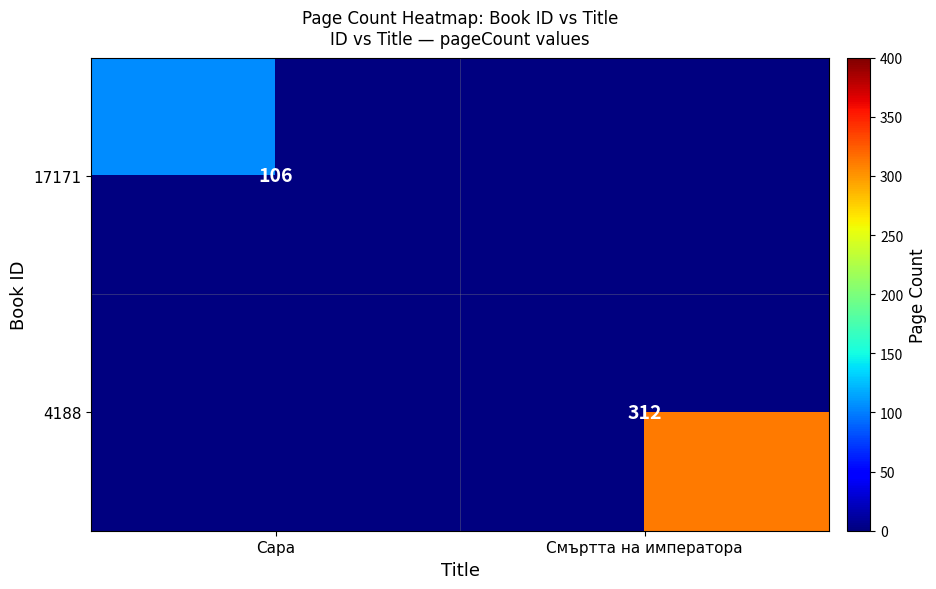

The value of 4188 at Смъртта на императора is 144. True or false?

False